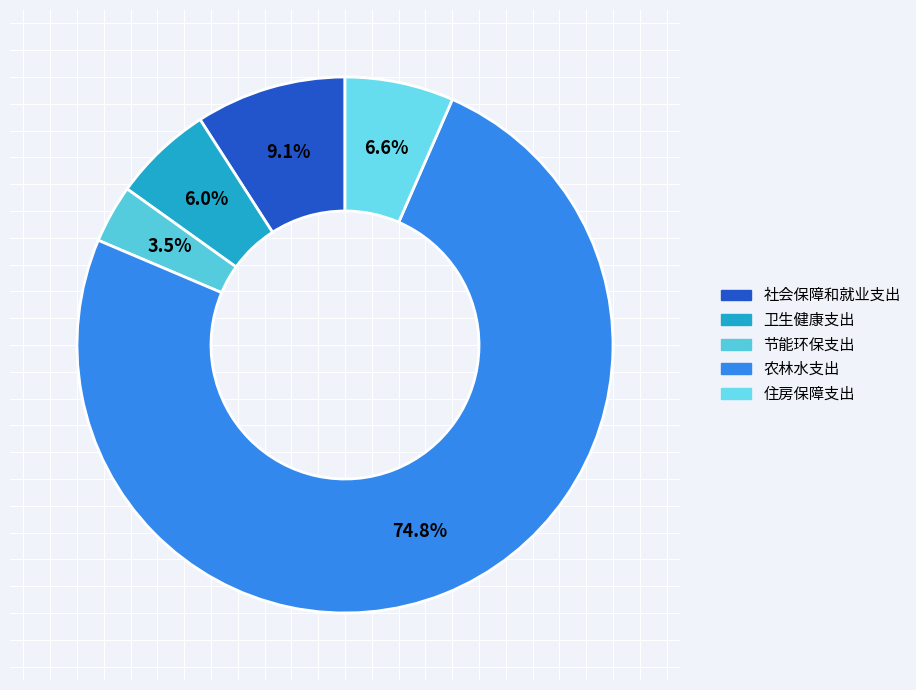

Which slice is the smallest?

节能环保支出